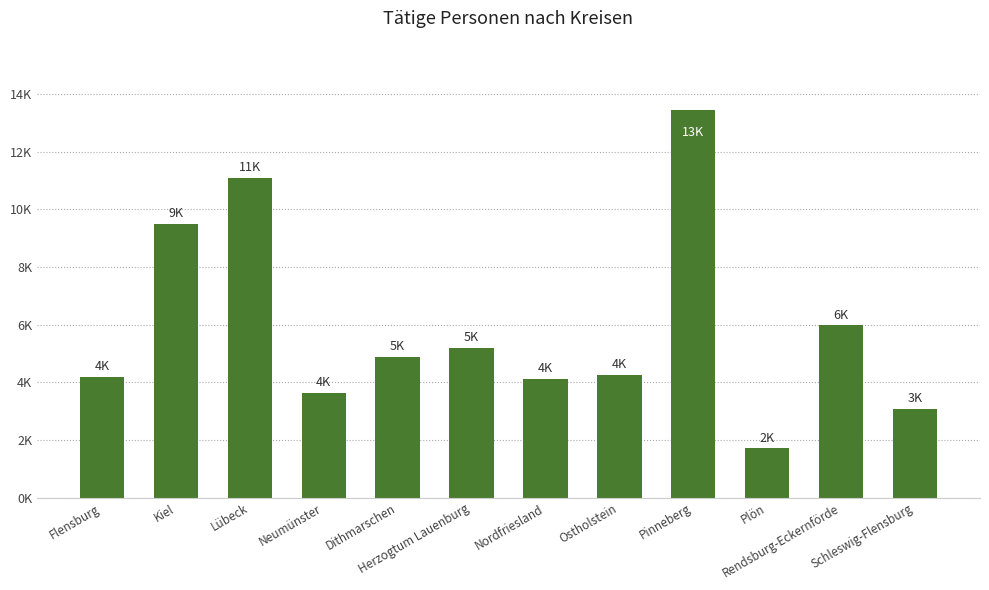

What is the ratio of the value at Ostholstein to the value at Neumünster?

1.2